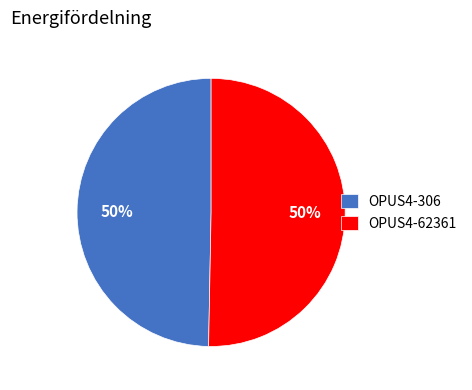

Is the sum of OPUS4-306 and OPUS4-62361 greater than half?

Yes